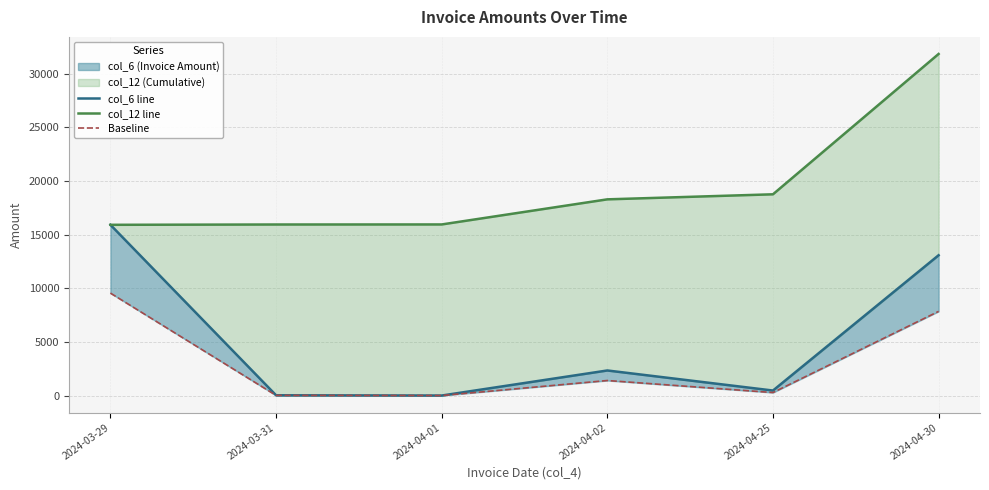

What is the minimum value for col_6 line?

4.7